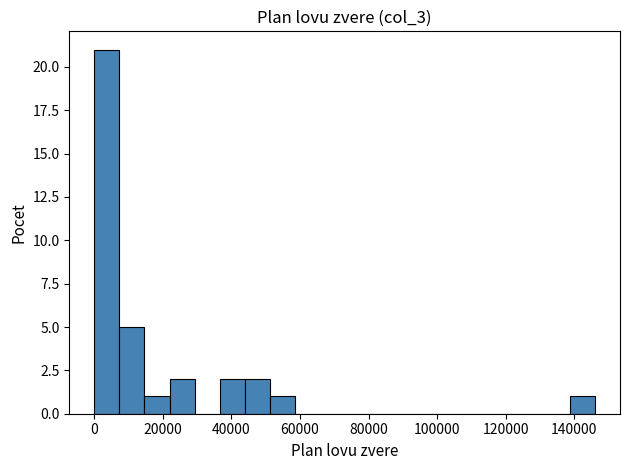

Read against the x-axis, roughly where is the centre of the tallest bar?

4000